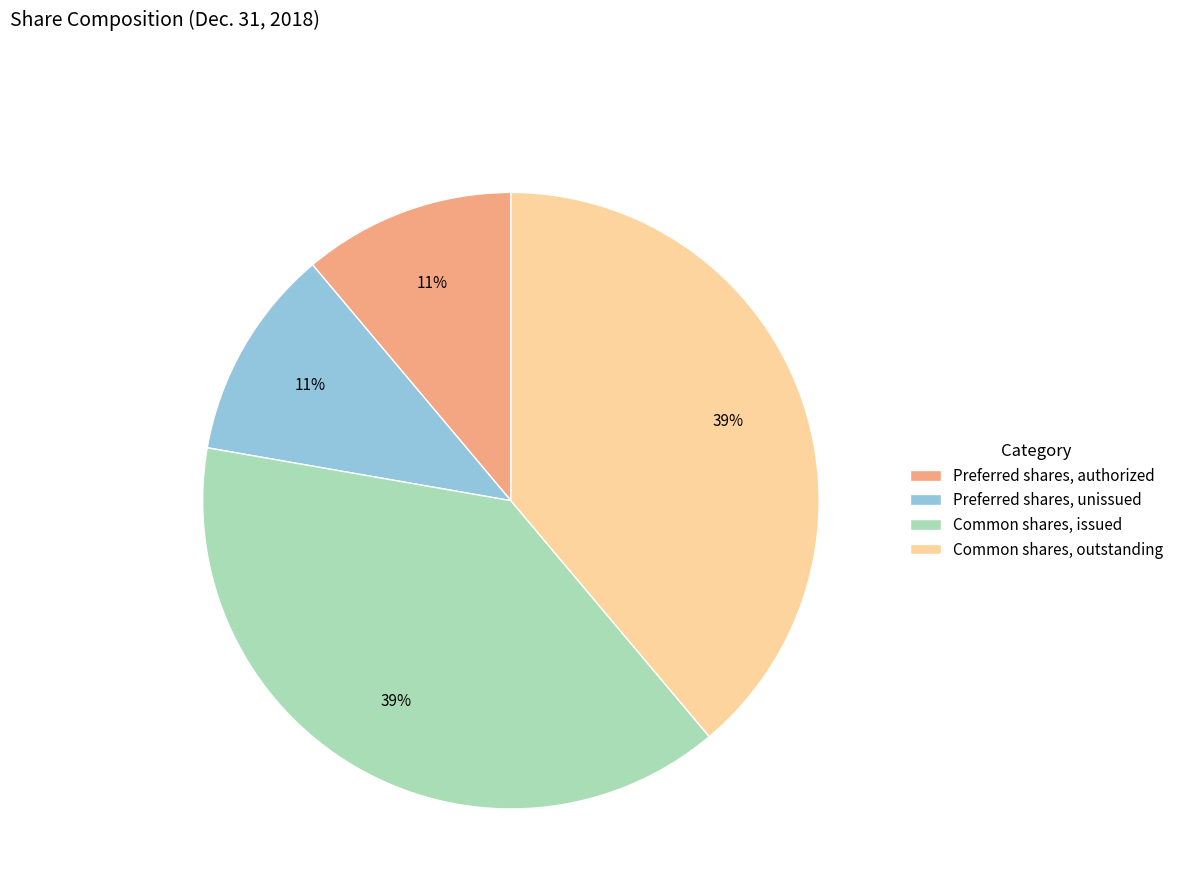

Is Common shares, outstanding the majority of the pie?

No